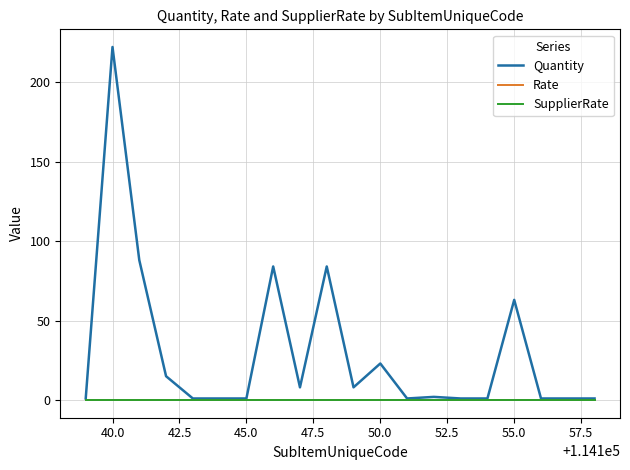

What is the sum of all Quantity values?

607